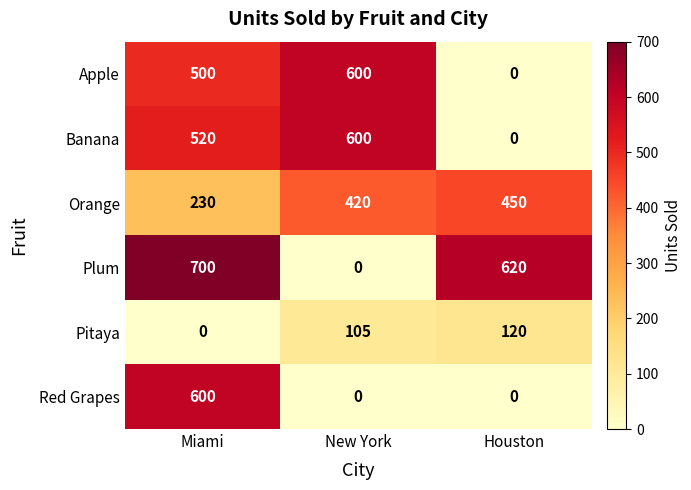

True or false: Plum has a value of 448 at Miami.

False